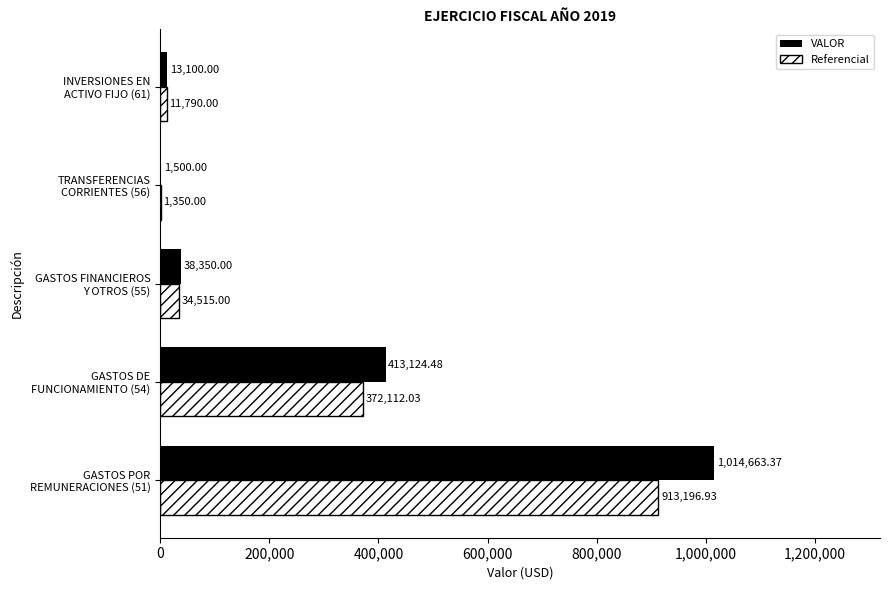

What is the sum of all VALOR values?

1480737.9